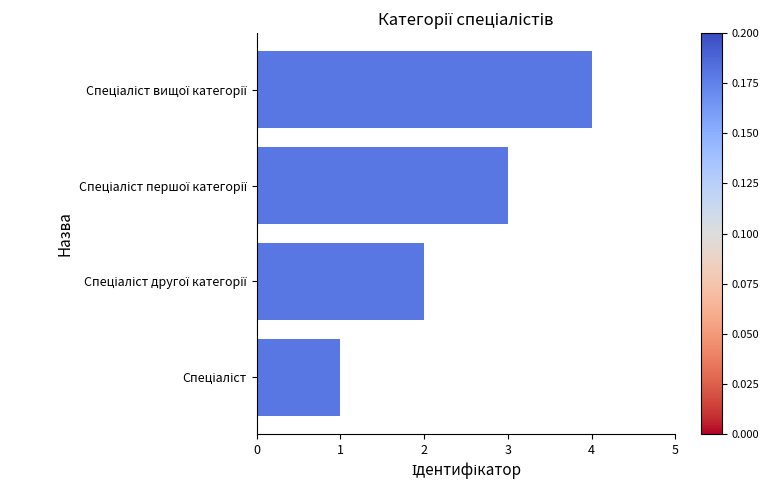

How many bars are there in total?

4